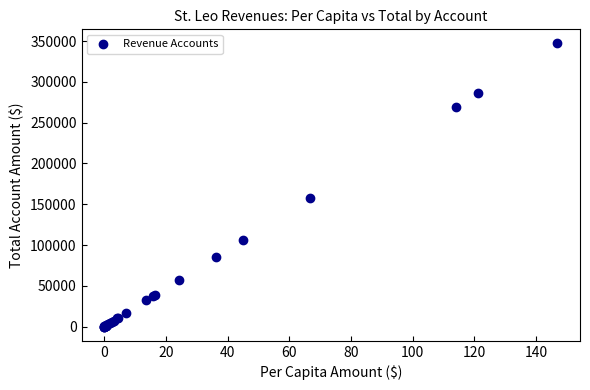

What Y value in the scatter plot is closest to 173579?

157432